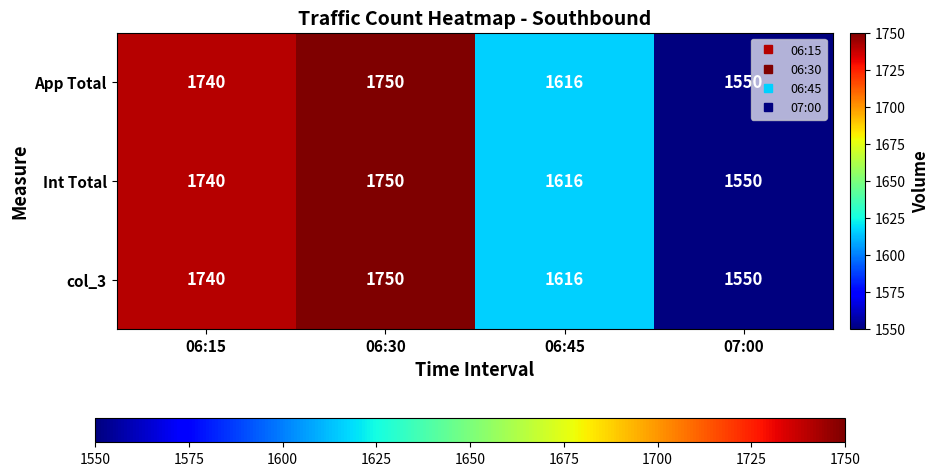

Reading left to right, list all the values displayed in this chart.

App Total: 1740	1750	1616	1550
Int Total: 1740	1750	1616	1550
col_3: 1740	1750	1616	1550